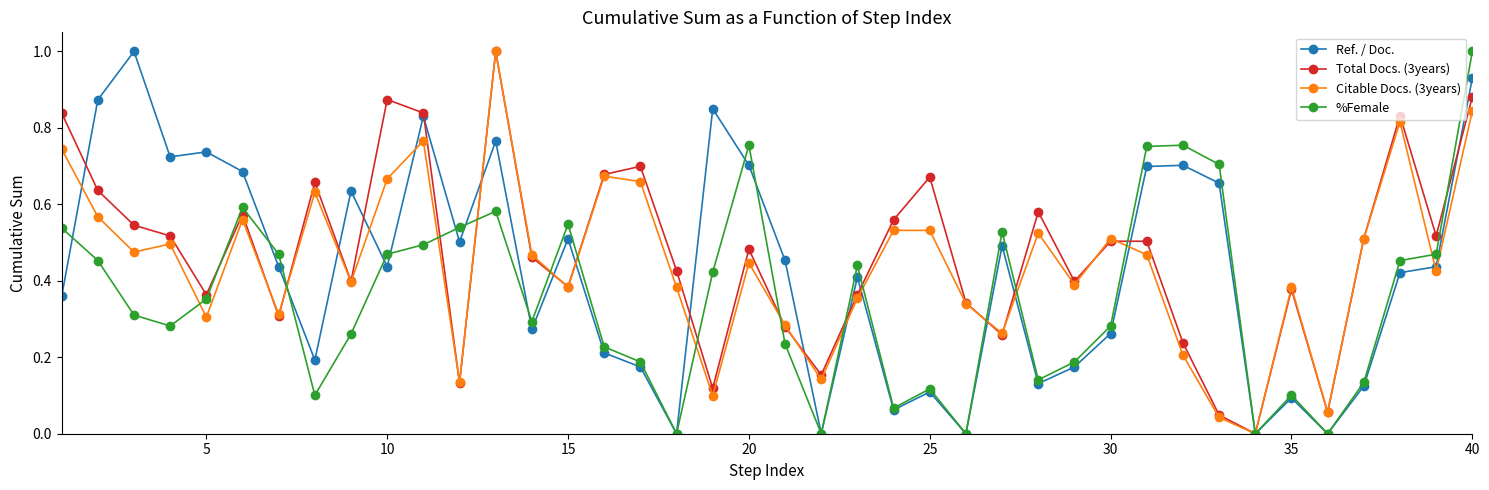

What is the difference between the maximum and second lowest values in the Total Docs. (3years) series?

1.0